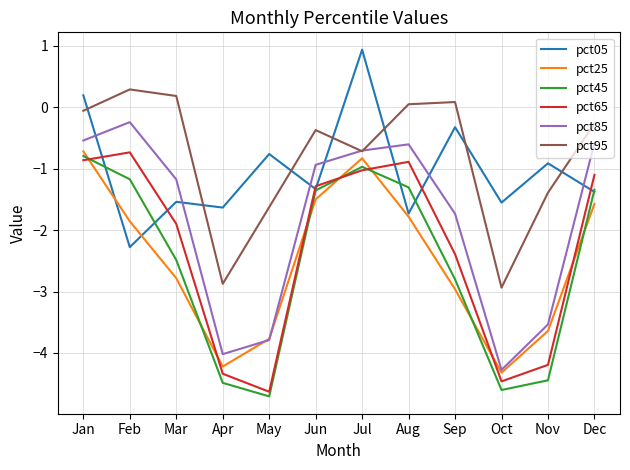

Which category has the highest value in the pct45 series?

Jan